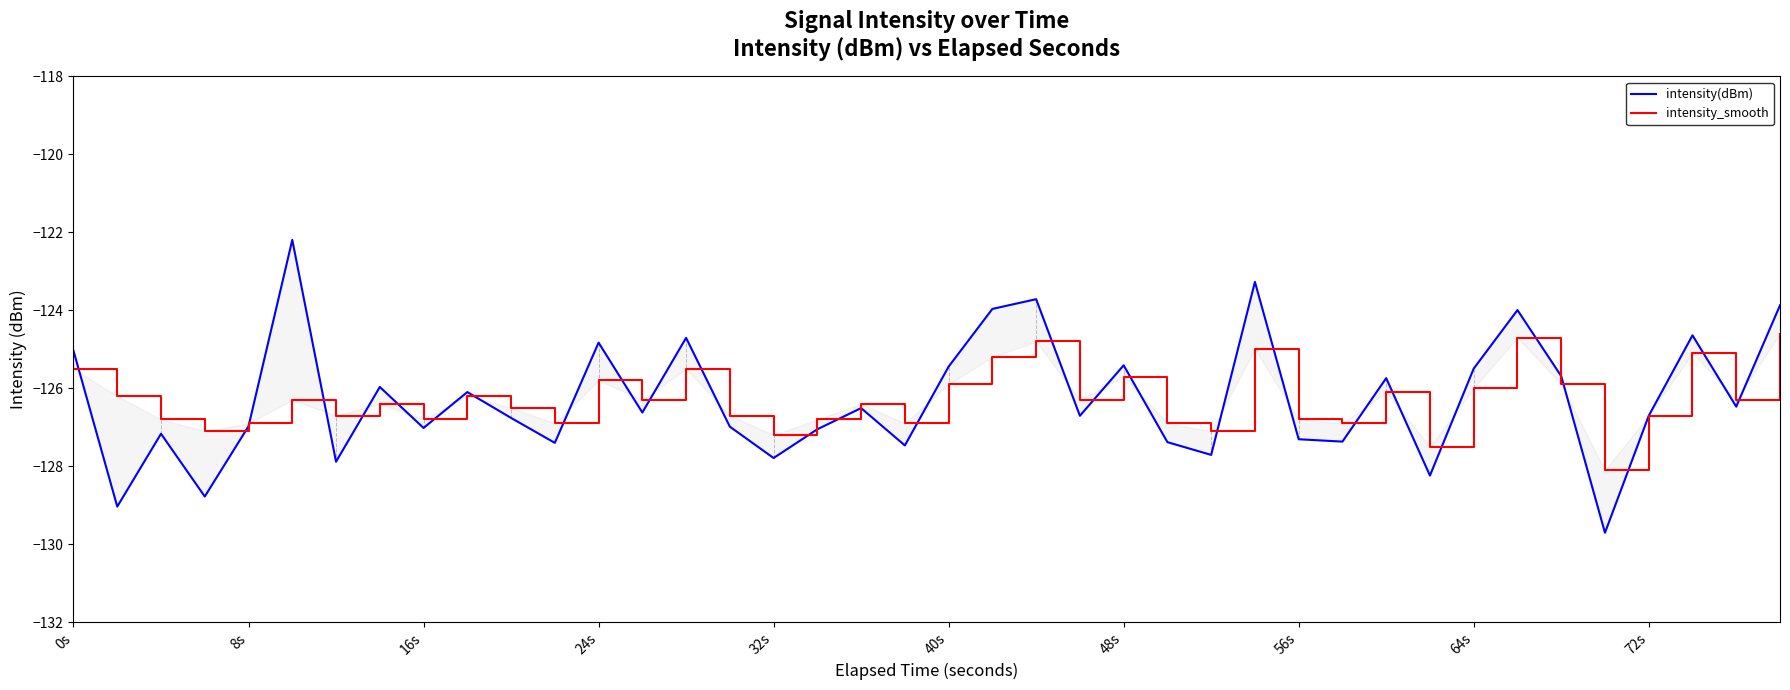

Rank the series by their maximum value, from highest to lowest.

intensity(dBm), intensity_smooth